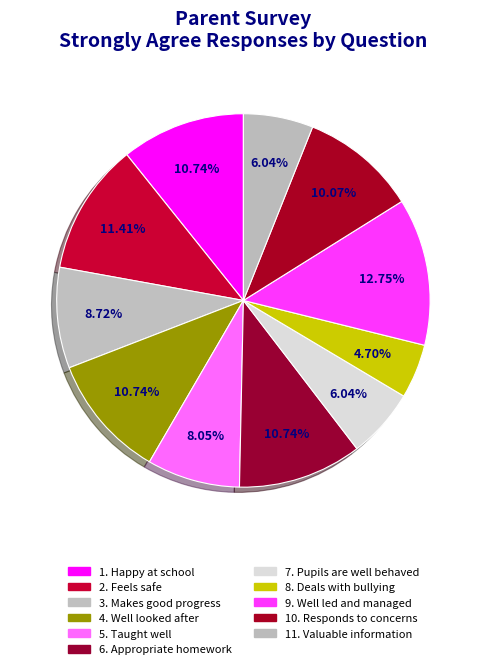

Does 7. Pupils are well behaved represent more than half of the total?

No